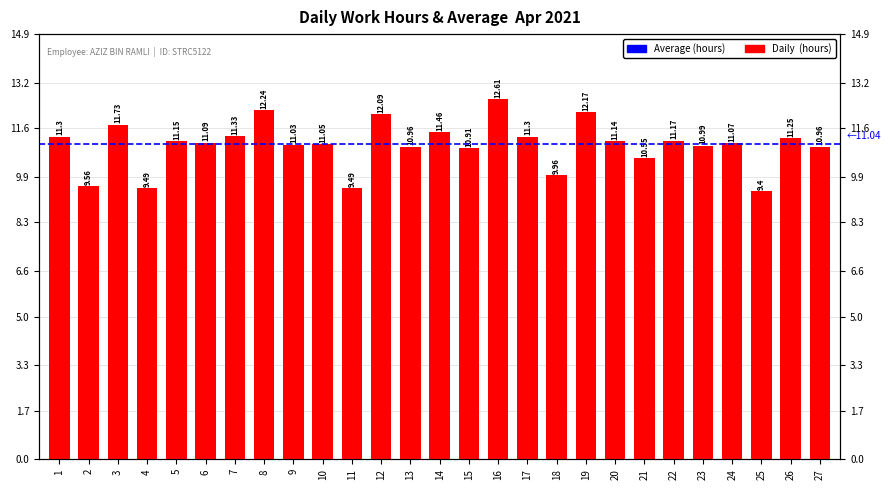

How many values are below 11?

10